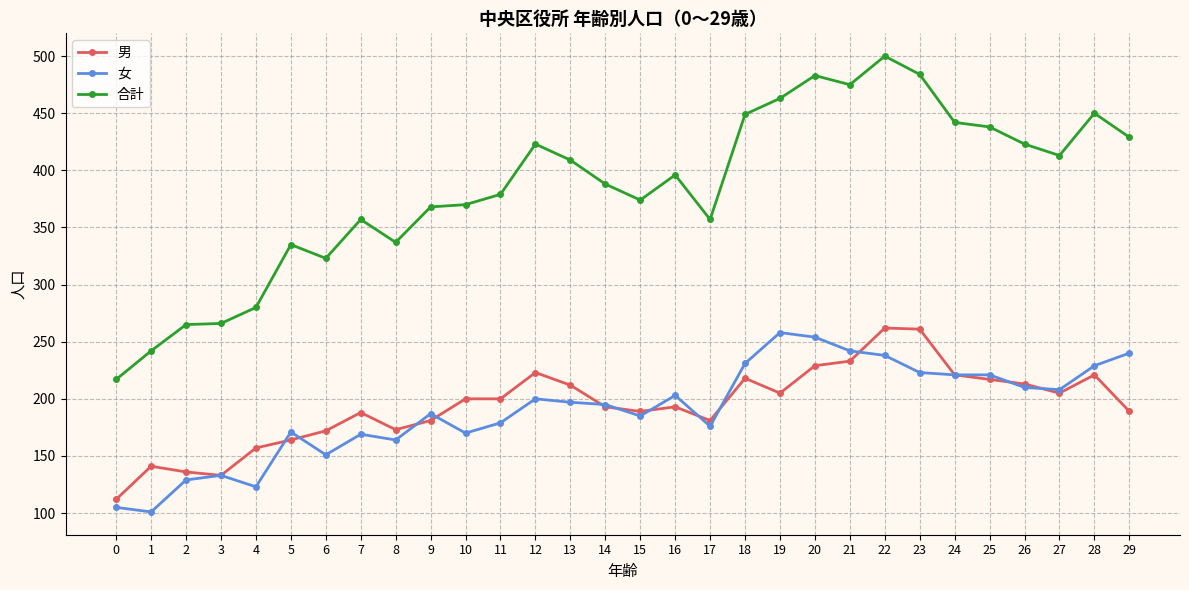

Between 22 and 29, which series saw the biggest shift?

男